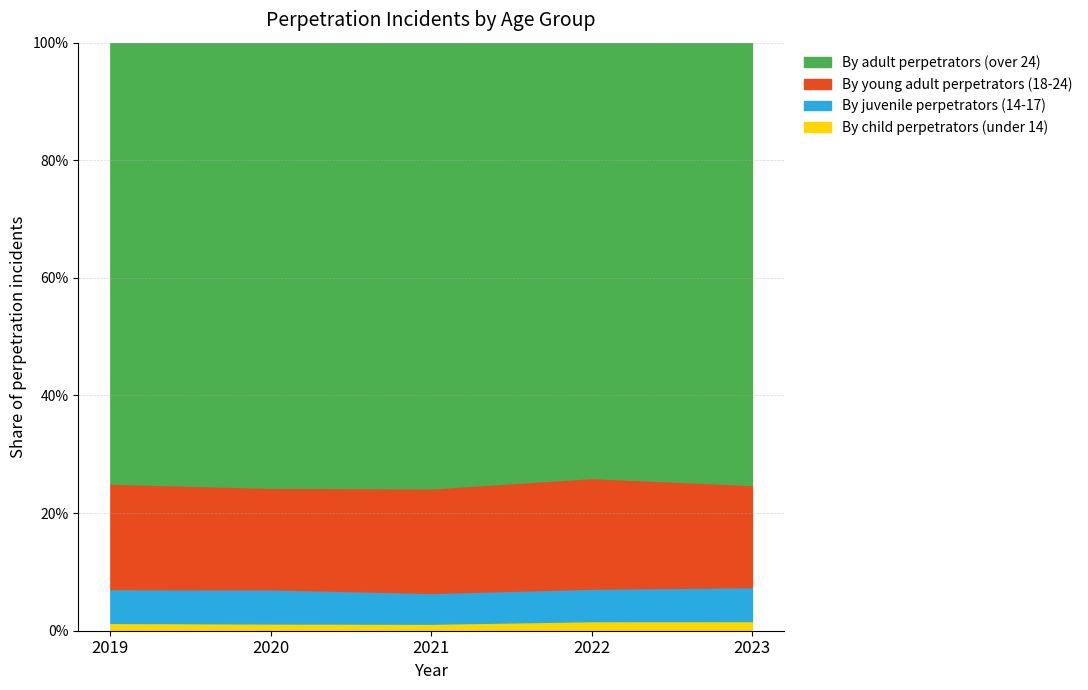

What are all the series names shown in the legend?

By adult perpetrators (over 24), By young adult perpetrators (18-24), By juvenile perpetrators (14-17), By child perpetrators (under 14)